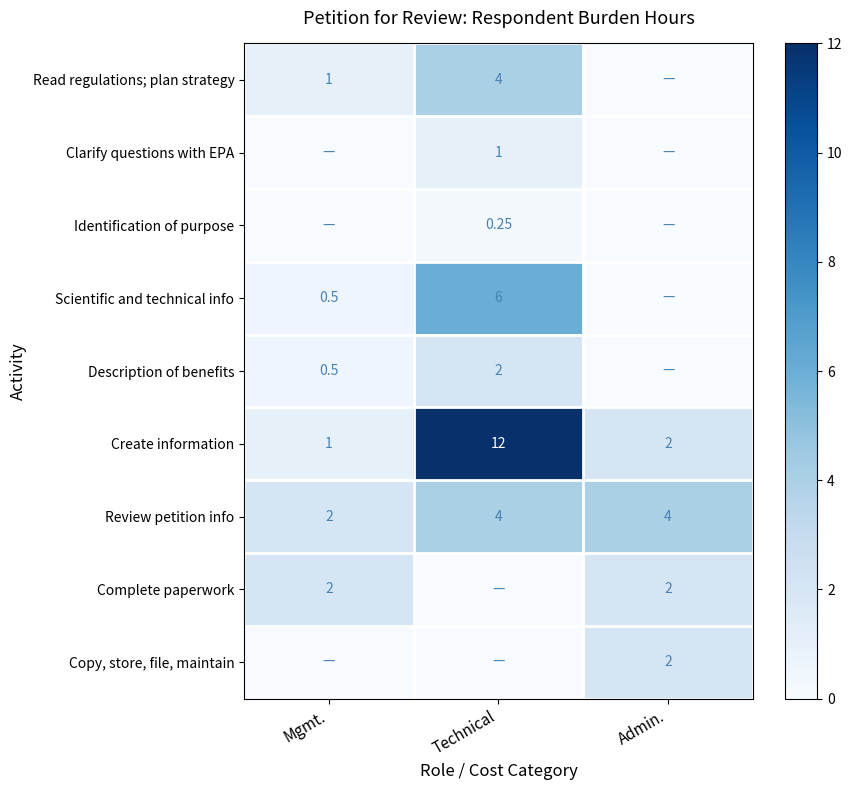

List the labels in order of Create information value, smallest first.

Mgmt., Admin., Technical